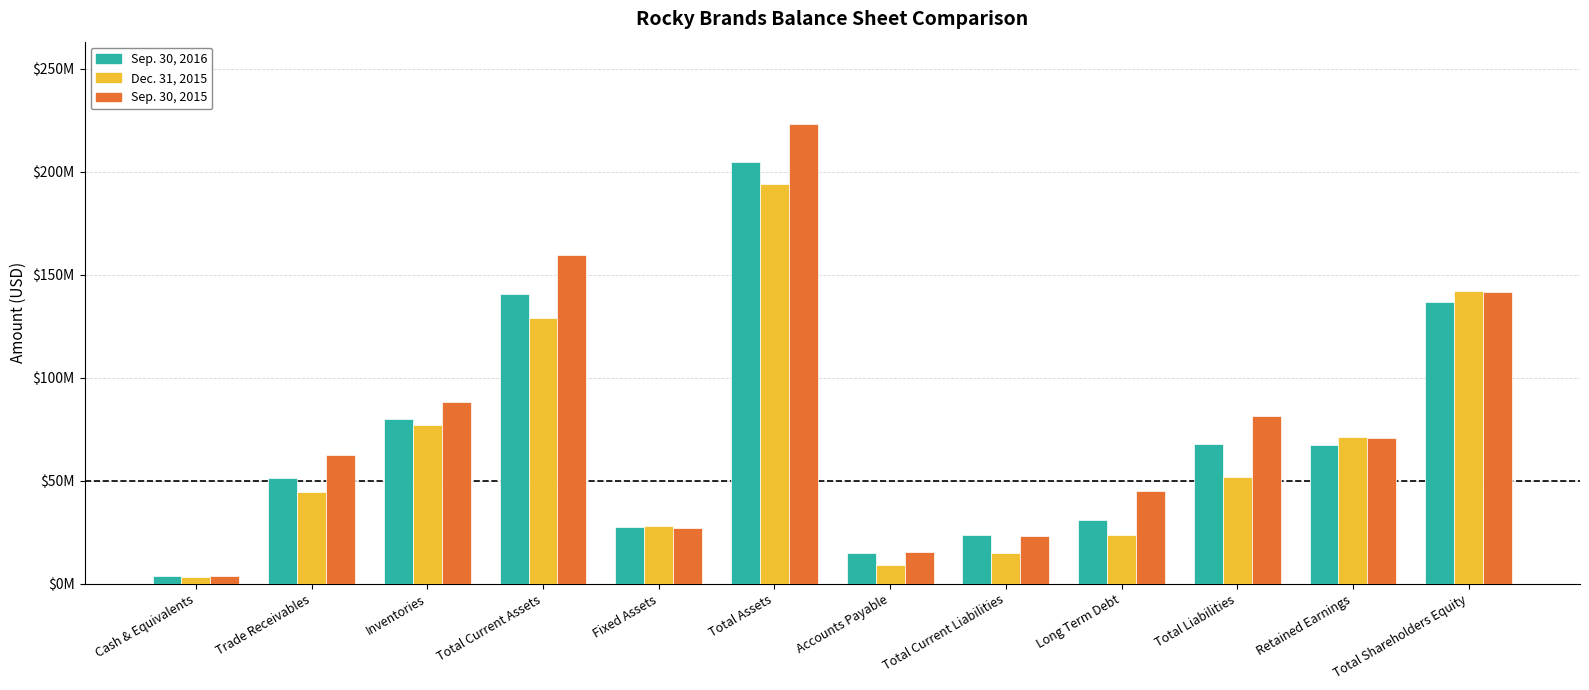

List the series in order of their peak value, highest first.

Sep. 30, 2015, Sep. 30, 2016, Dec. 31, 2015